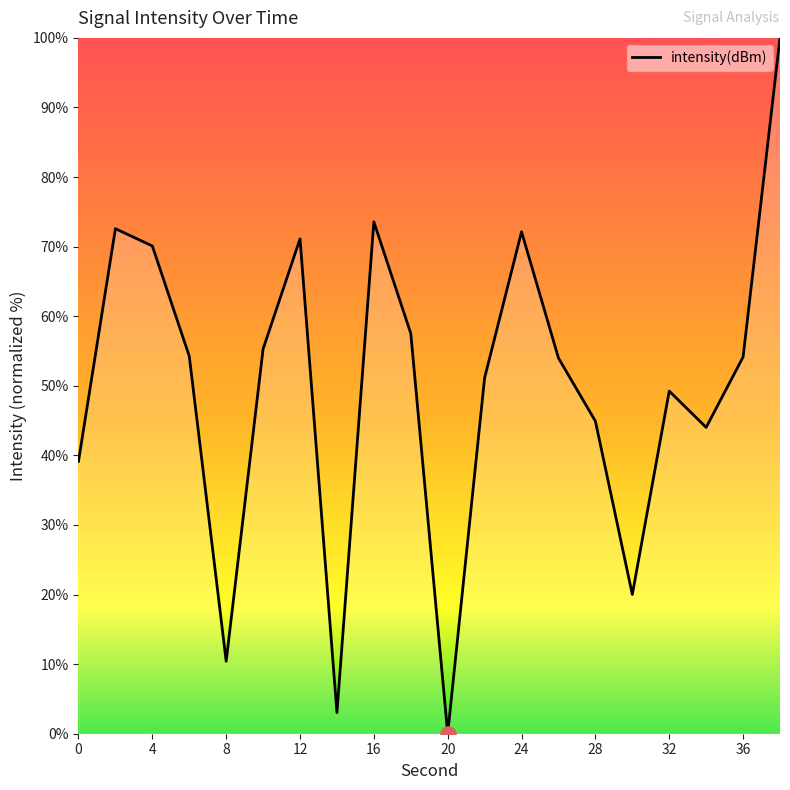

What is the difference between the maximum and minimum values?

100.0